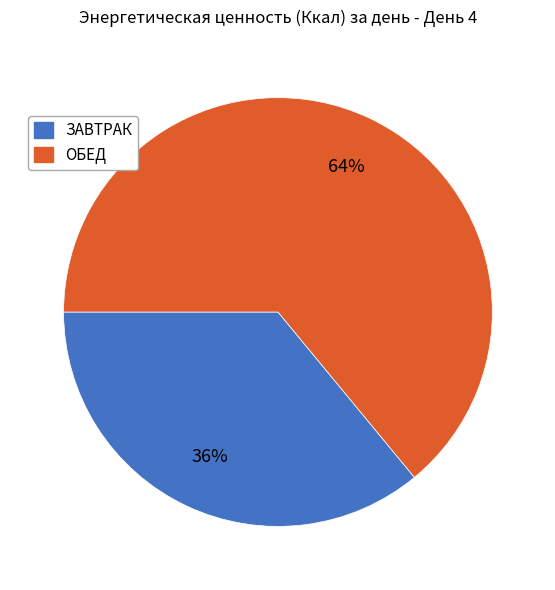

Combined, do ОБЕД and ЗАВТРАК account for over 50%?

Yes